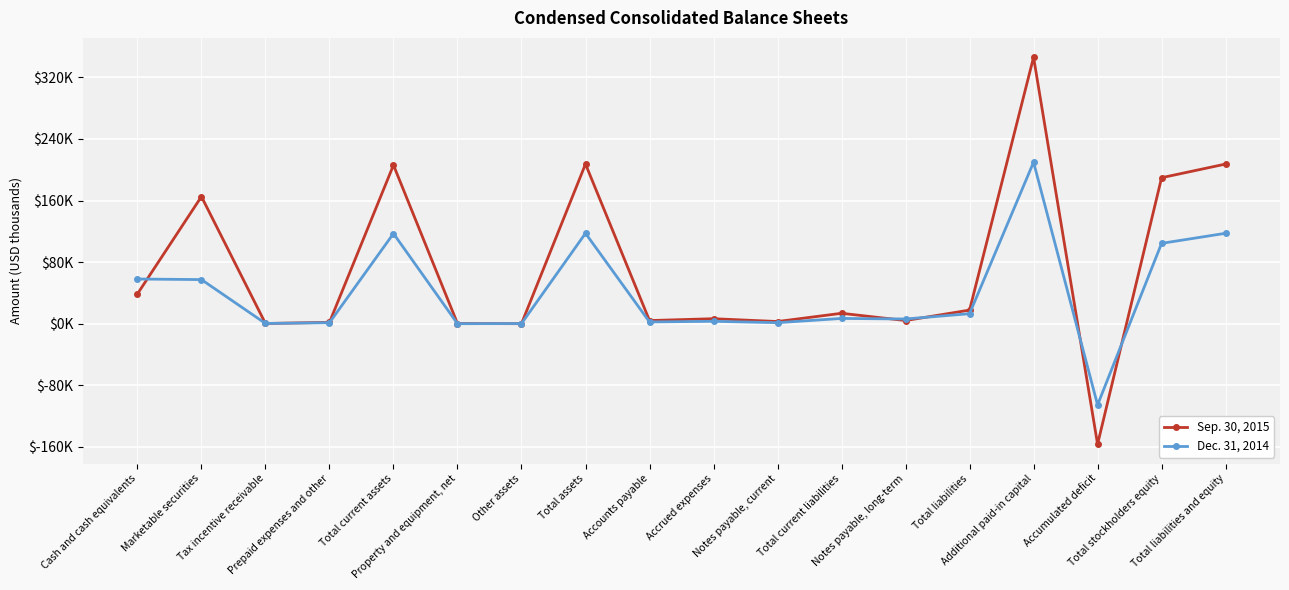

Reading left to right, transcribe all the data shown in this chart.

Sep. 30, 2015: Cash and cash equivalents=38763	Marketable securities=165191	Tax incentive receivable=334	Prepaid expenses and other=1802	Total current assets=206090	Property and equipment, net=303	Other assets=79	Total assets=207447	Accounts payable=4151	Accrued expenses=6556	Notes payable, current=2877	Total current liabilities=13584	Notes payable, long-term=4162	Total liabilities=17746	Additional paid-in capital=346203	Accumulated deficit=-156497	Total stockholders equity=189701	Total liabilities and equity=207447
Dec. 31, 2014: Cash and cash equivalents=58103	Marketable securities=57359	Tax incentive receivable=391	Prepaid expenses and other=1345	Total current assets=117198	Property and equipment, net=79	Other assets=242	Total assets=117519	Accounts payable=2348	Accrued expenses=3172	Notes payable, current=1381	Total current liabilities=6901	Notes payable, long-term=6177	Total liabilities=13078	Additional paid-in capital=209838	Accumulated deficit=-105385	Total stockholders equity=104441	Total liabilities and equity=117519